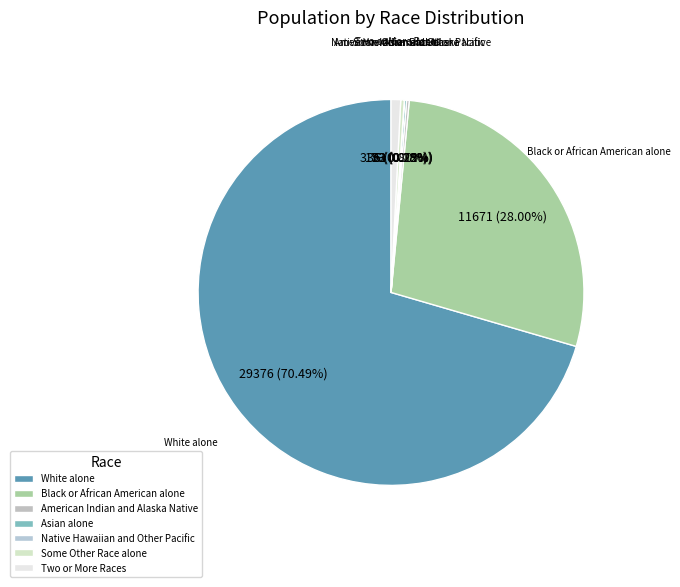

Approximately how many times larger is the value at Black or African American alone compared to White alone?

0.4